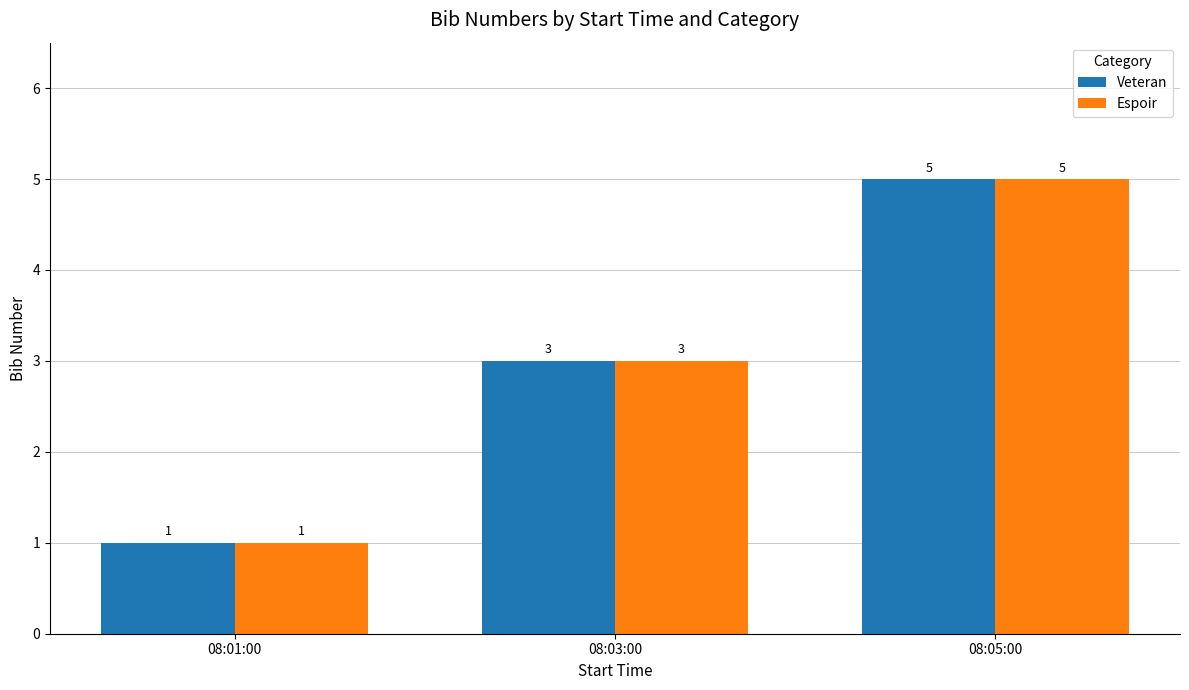

Where is Espoir nearest to the value 3?

08:03:00